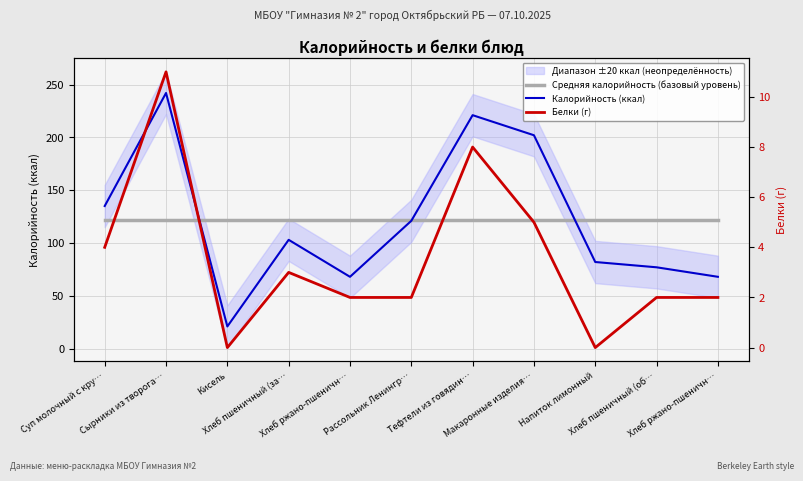

What is the total value across all series at Сырники из творога…?

374.8